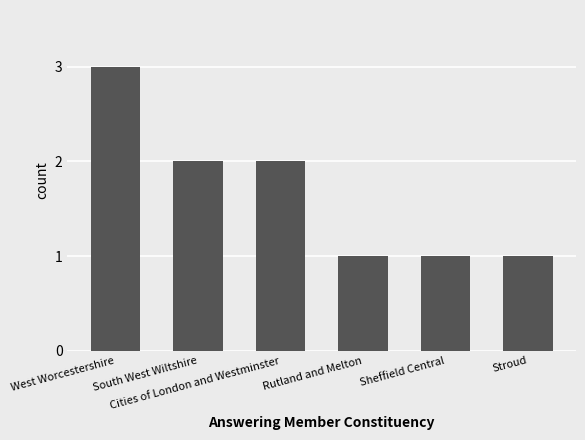

What is the minimum value shown in the chart?

1